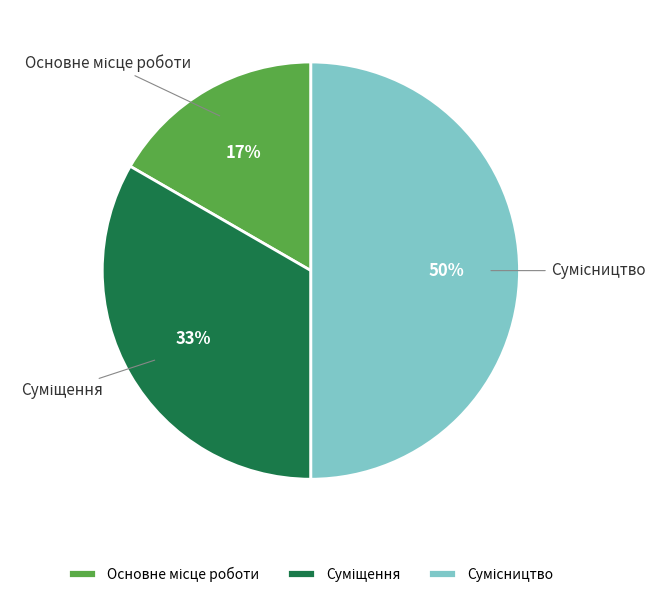

To the nearest percent, what is the average slice percentage?

33%